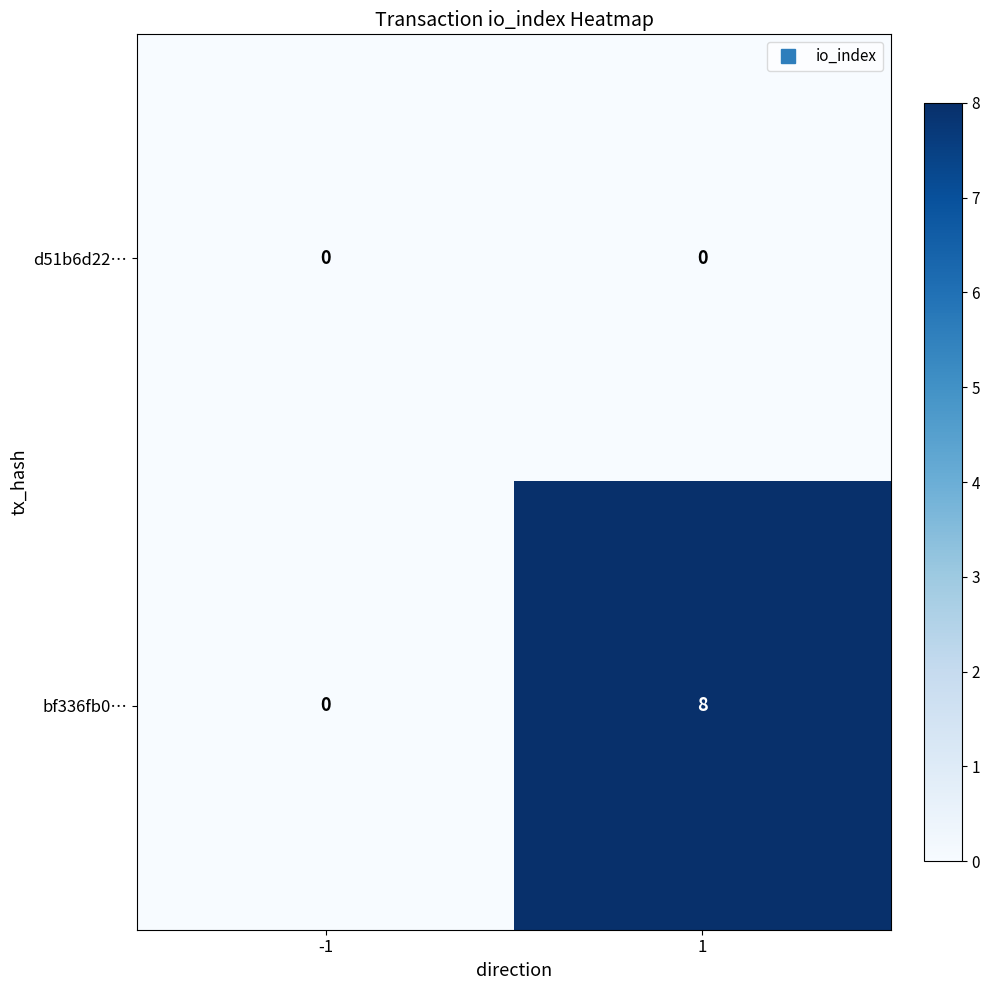

Between -1 and 1, which series saw the biggest shift?

bf336fb0…